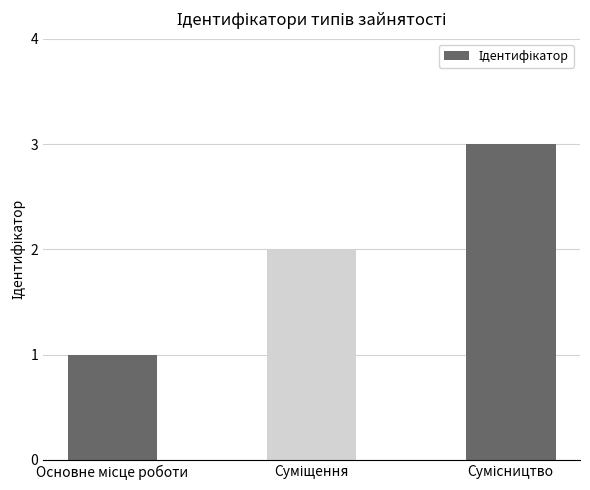

What is the sum of all values?

6